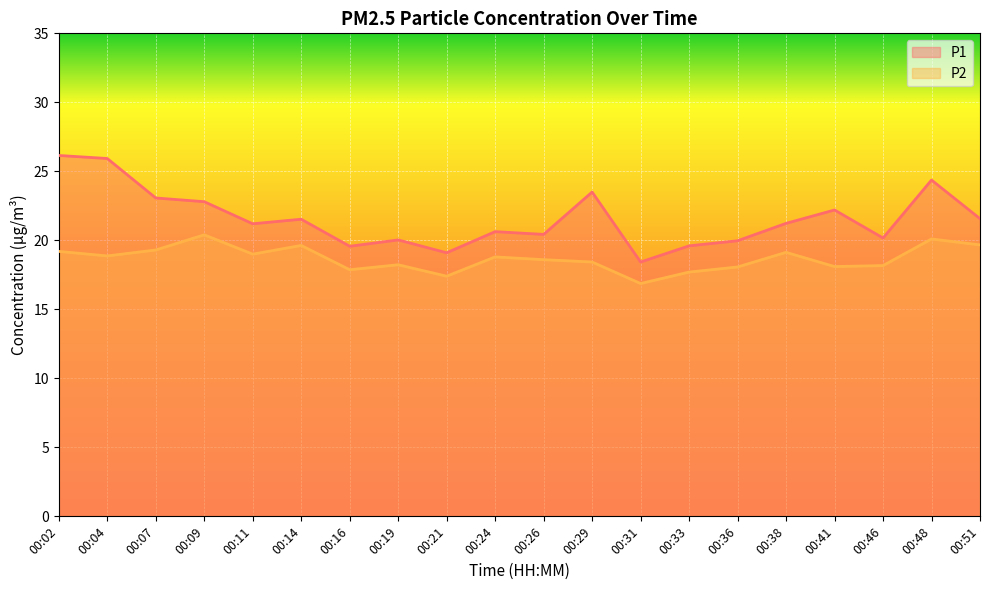

What are all the series names shown in the legend?

P1, P2